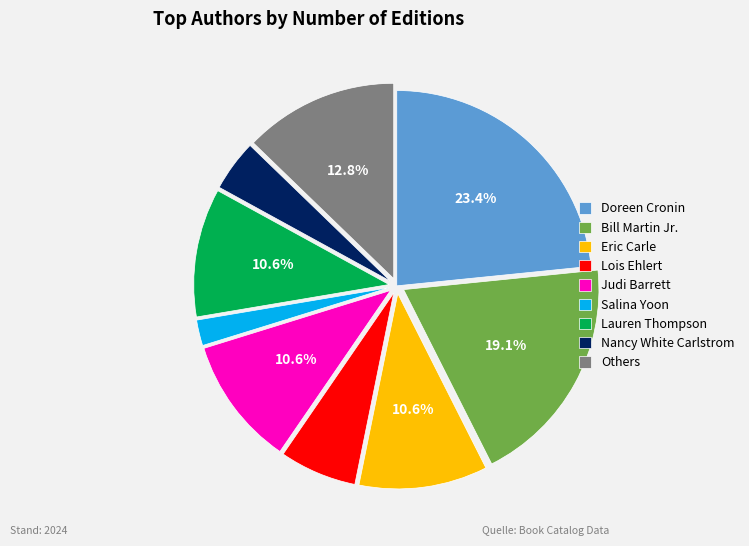

Which slice is the smallest?

Salina Yoon